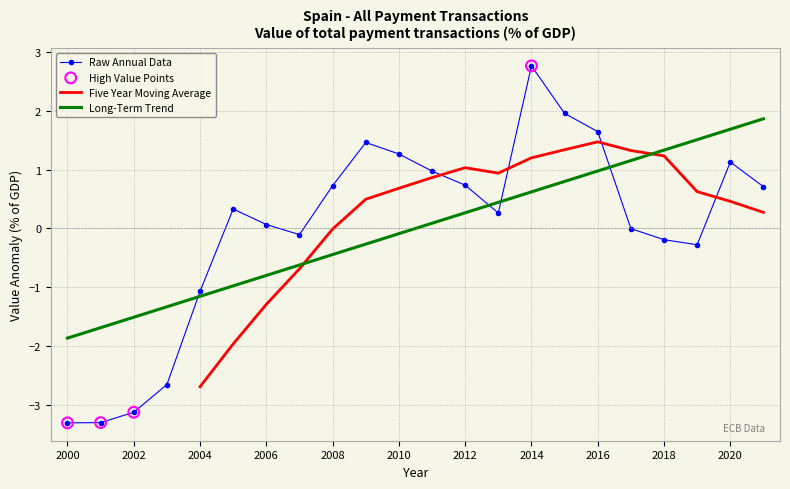

Between 2018 and 2012, which is larger?

2012